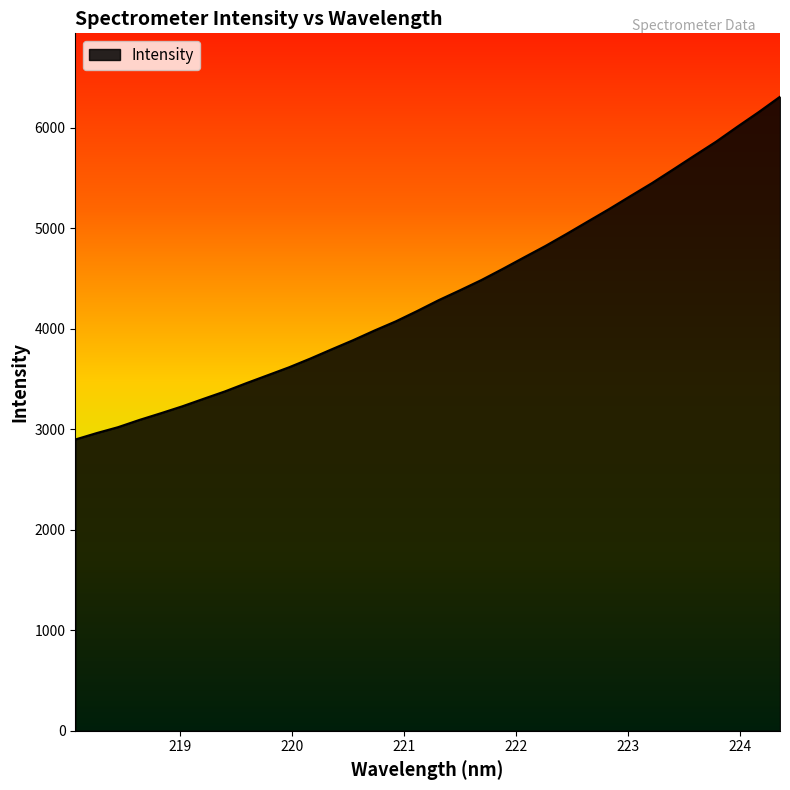

How many lines are shown in the chart?

1